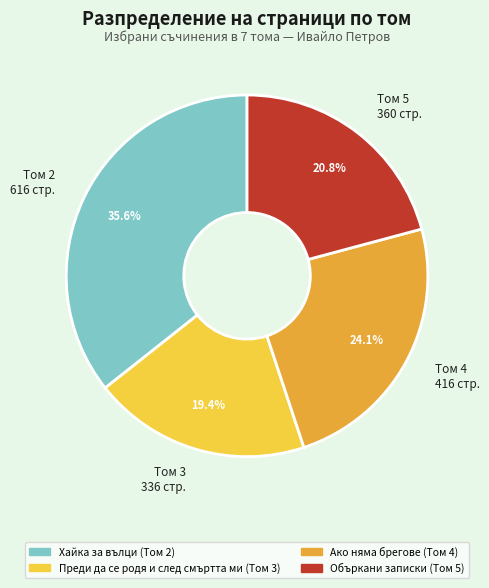

Is there any slice that represents more than half of the pie?

No